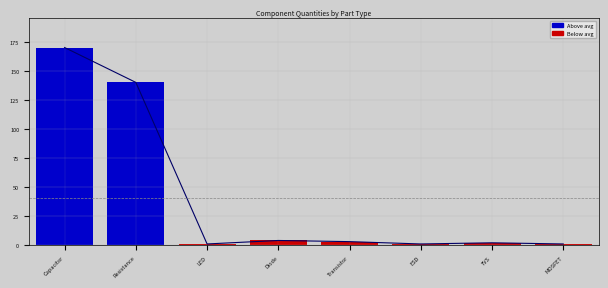

Reading left to right, transcribe all the data shown in this chart.

170	140	1	4	3	1	2	1